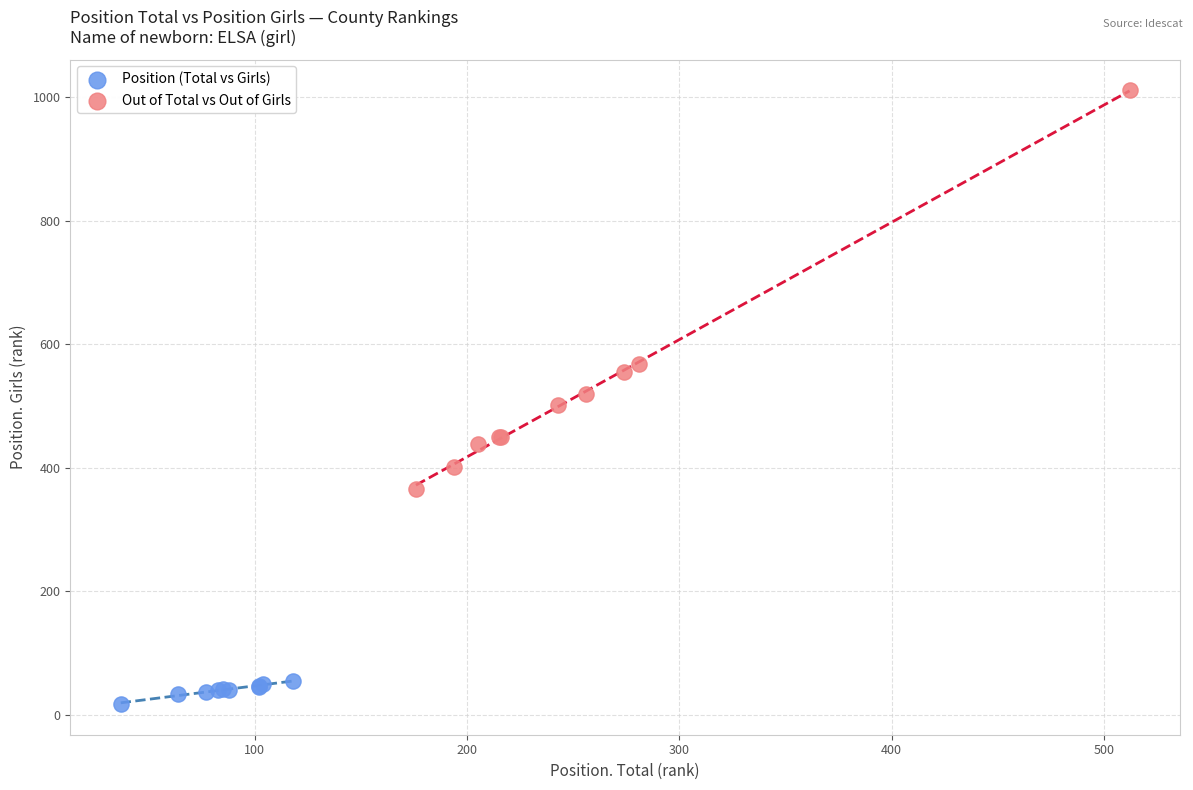

Which series contains the highest Y value?

Out of Total vs Out of Girls